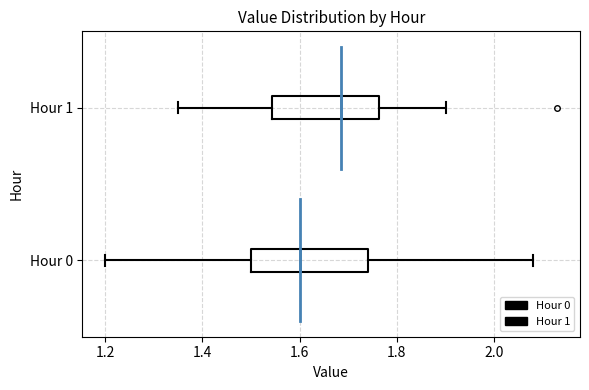

Reading bottom to top, read every box against the x-axis: the position of its median line, the range the box covers, and the ends of its whiskers. The values are not printed on the chart, so give them approximately, as read against the axis.

Hour 0: median 1.60, box 1.50 to 1.74, whiskers 1.20 to 2.08
Hour 1: median 1.68, box 1.54 to 1.76, whiskers 1.36 to 1.90